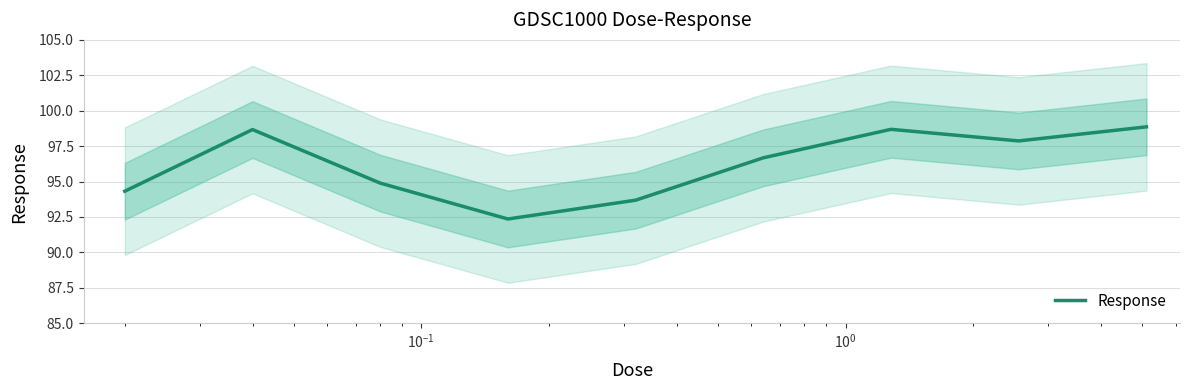

What is the maximum value for Response?

98.9